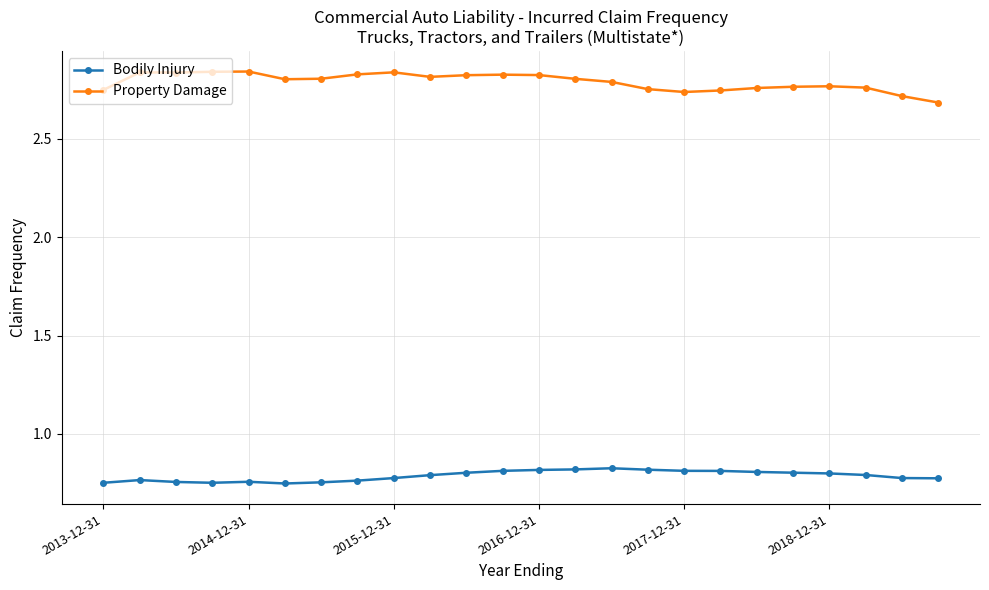

True or false: Property Damage has more than 2 points higher than both neighbors.

True